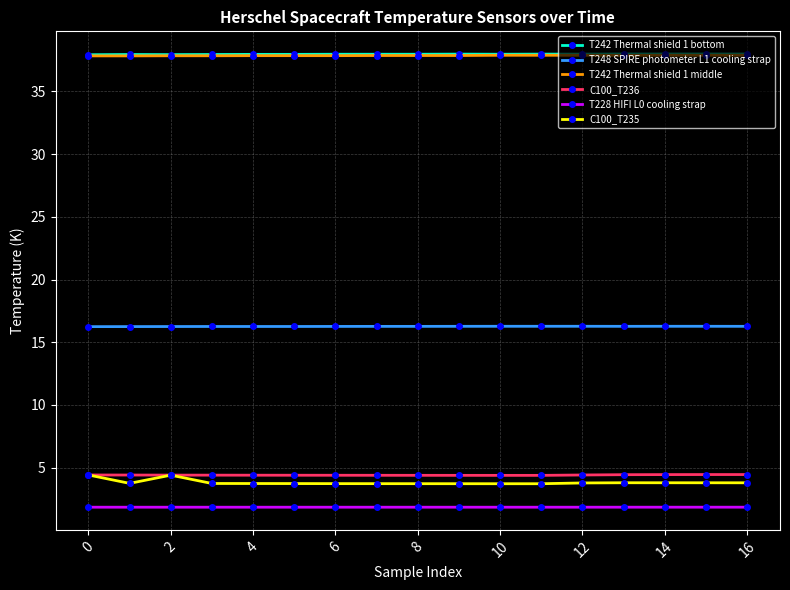

What is the smallest value displayed?

1.8